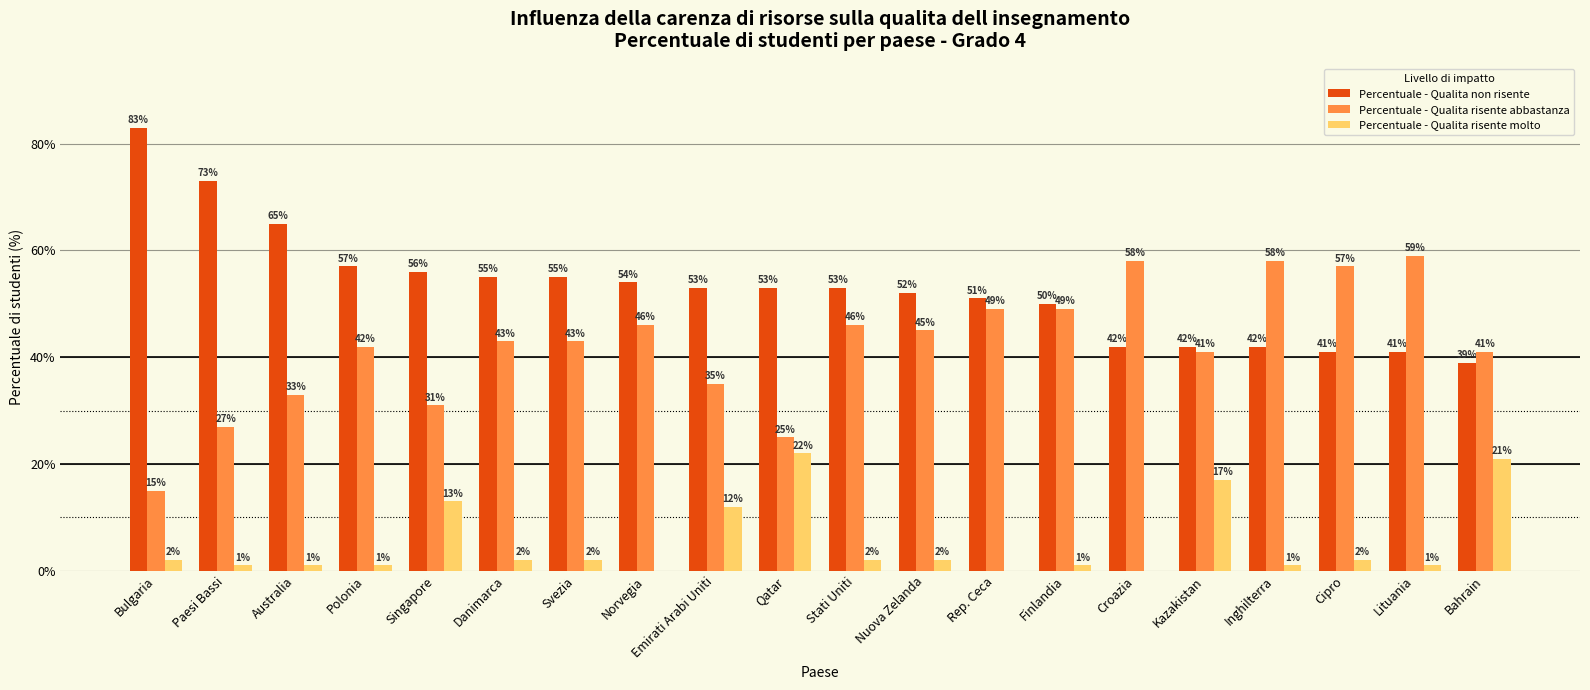

Read the Percentuale - Qualita non risente value at Bahrain, to the nearest 10.

40